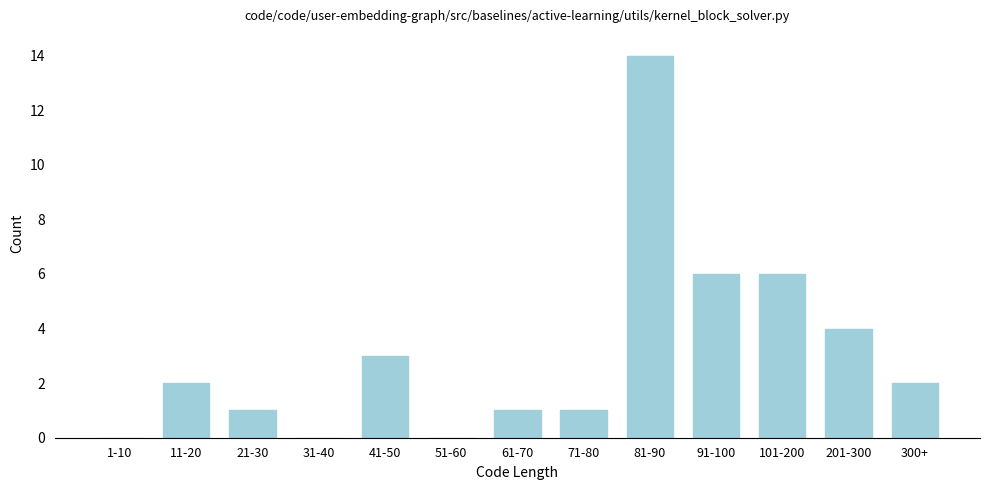

Reading right to left, transcribe all the data shown in this chart.

300+=2	201-300=4	101-200=6	91-100=6	81-90=14	71-80=1	61-70=1	51-60=0	41-50=3	31-40=0	21-30=1	11-20=2	1-10=0